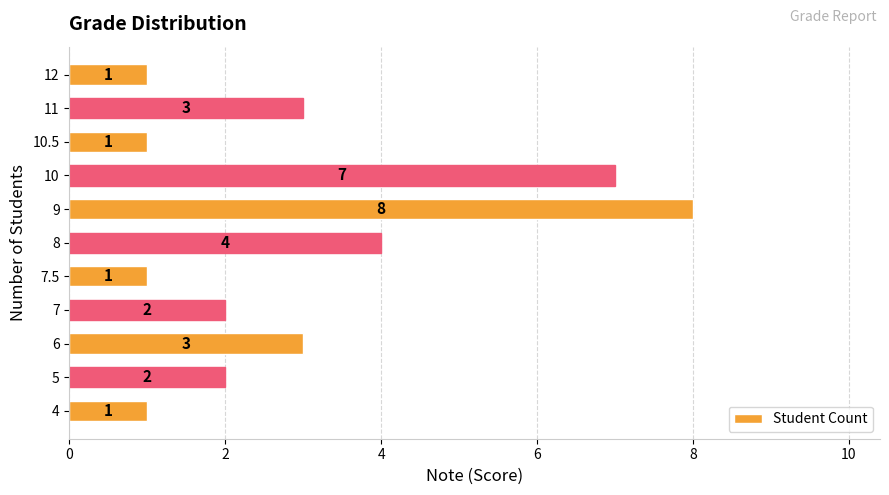

What is the average value?

3